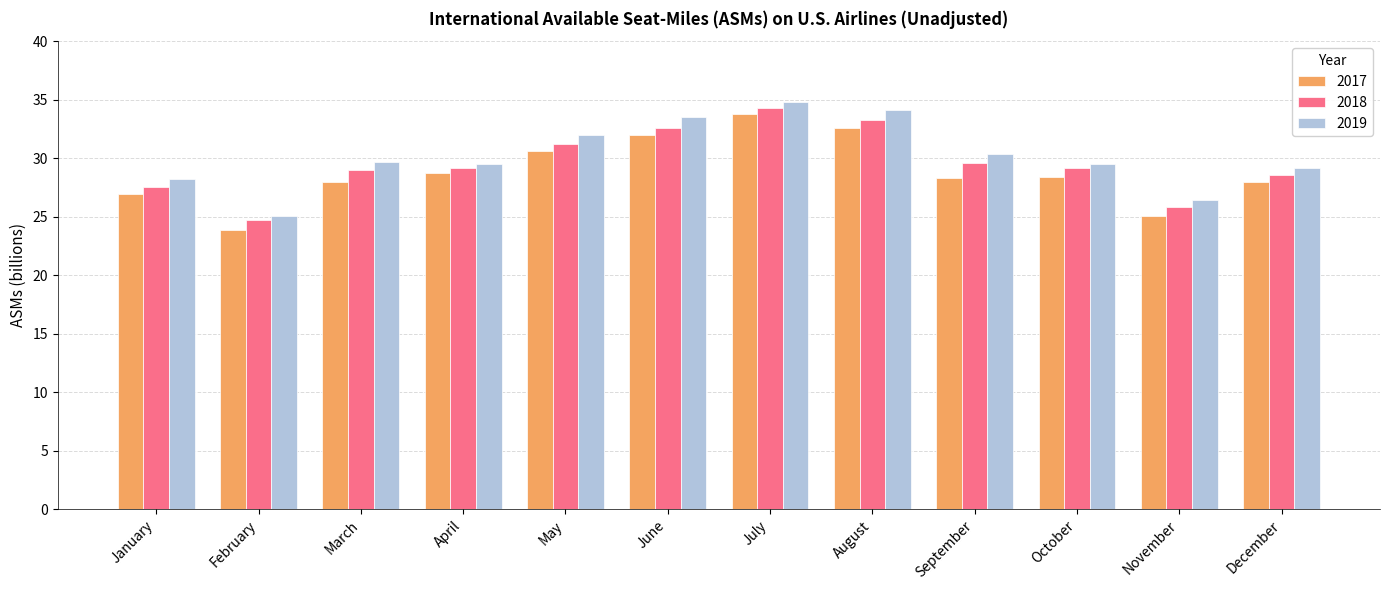

What is the minimum value shown in the chart?

23.9